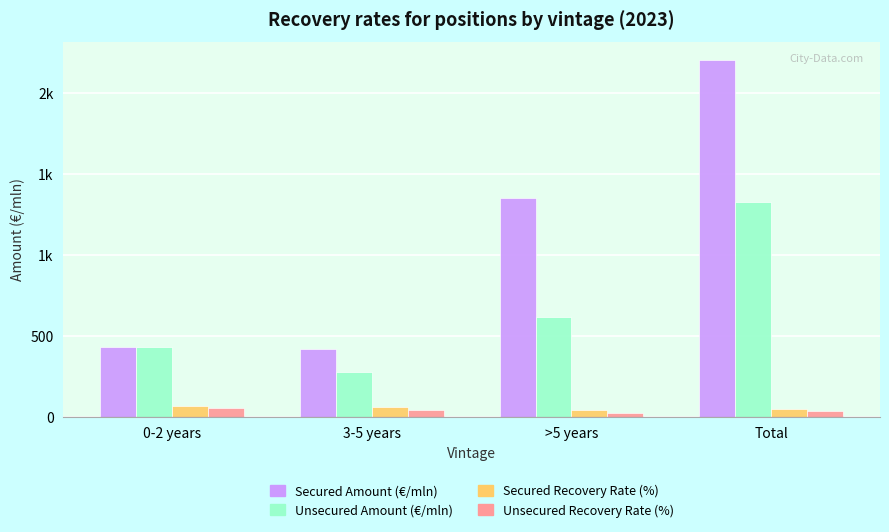

What is the label of the 3rd bar from the right?

3-5 years